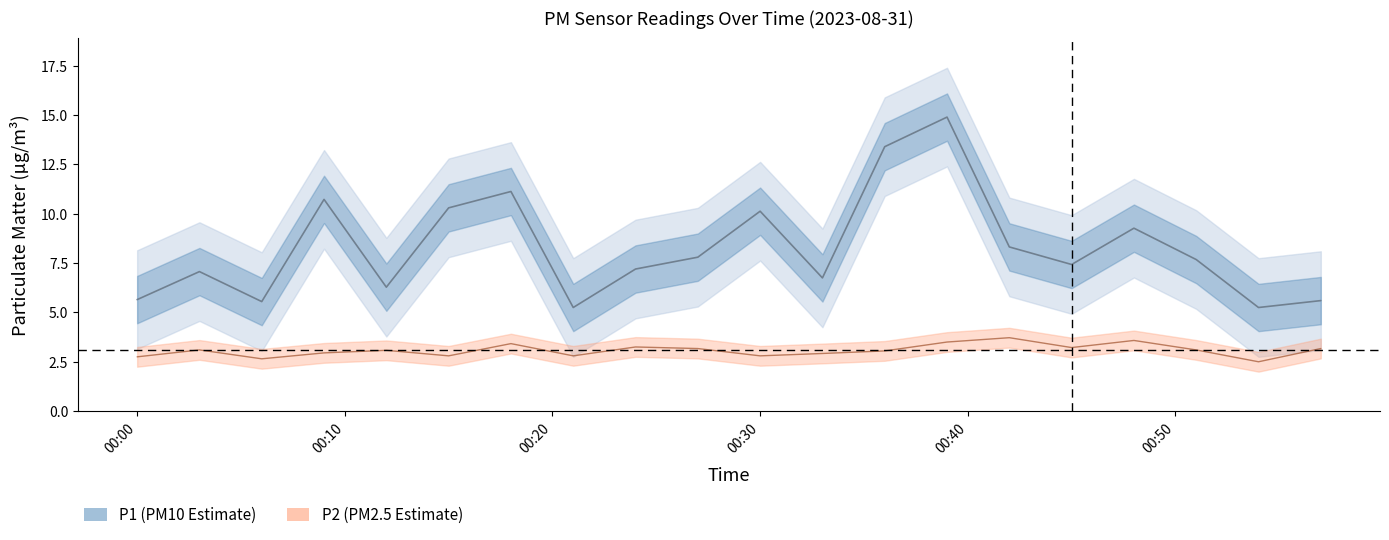

Which series has the largest total across all categories?

P1